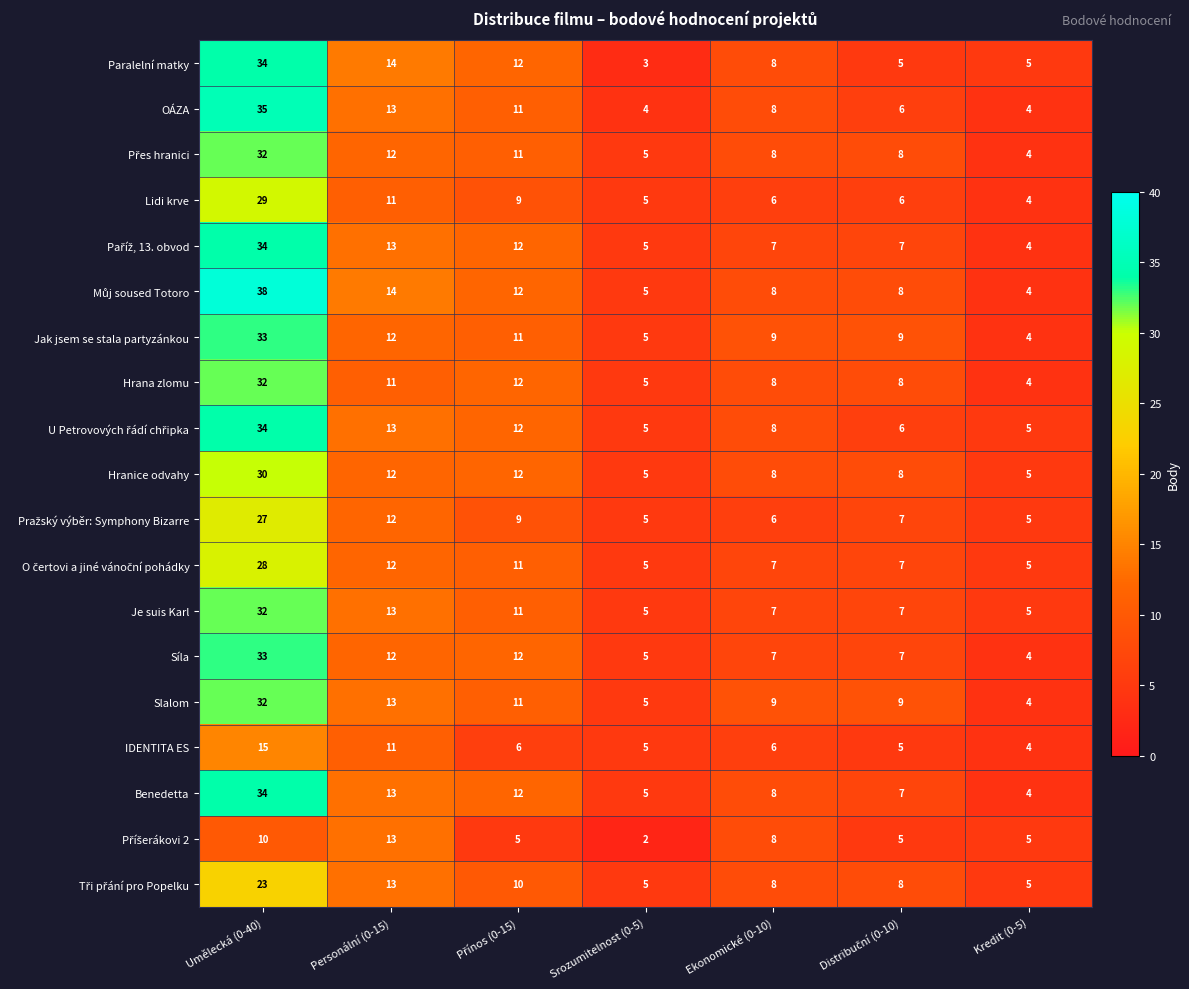

How many distinct data groups are displayed?

19